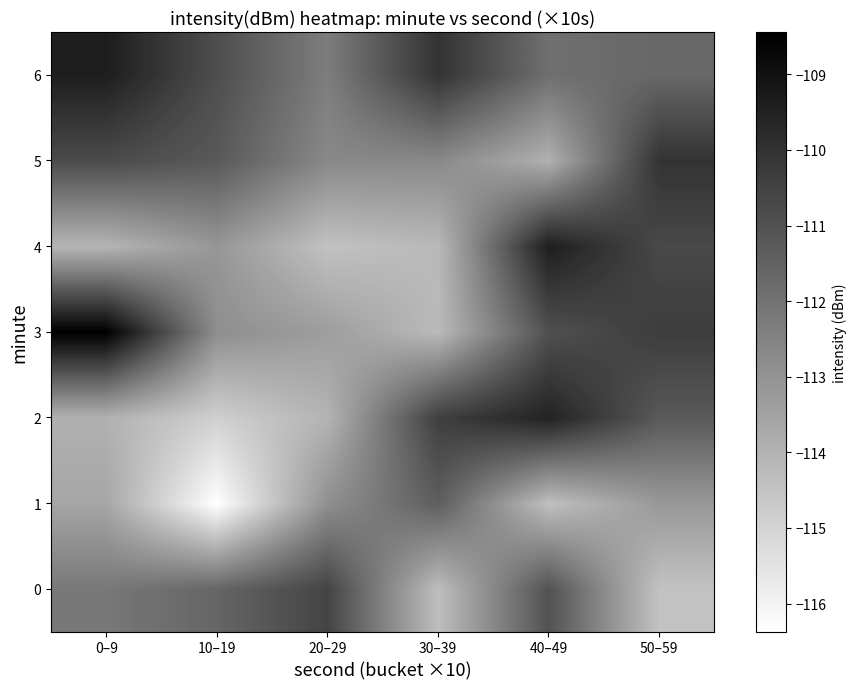

Rank the series by their maximum value, from lowest to highest.

row_1, row_0, row_5, row_2, row_4, row_6, row_3